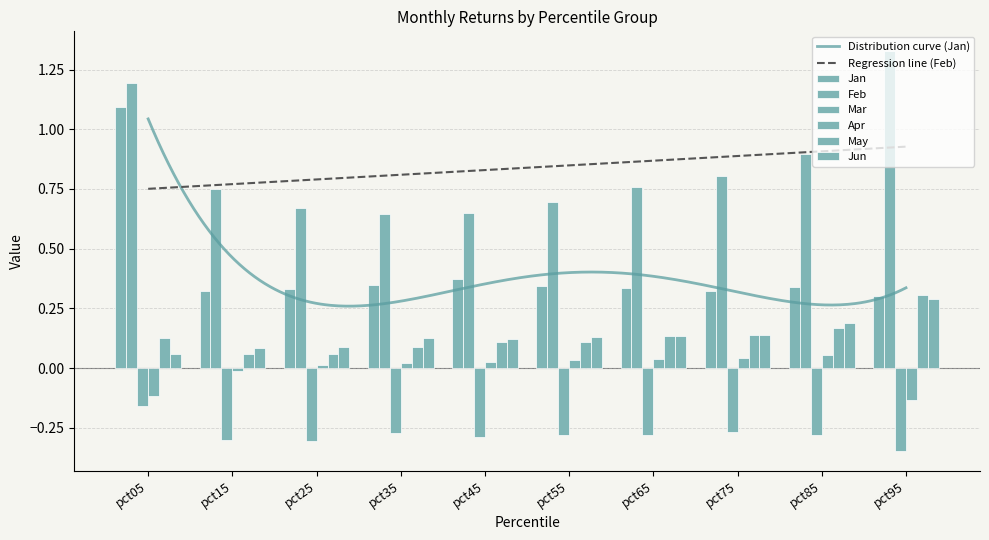

What are all the series names shown in the legend?

Jan, Feb, Mar, Apr, May, Jun